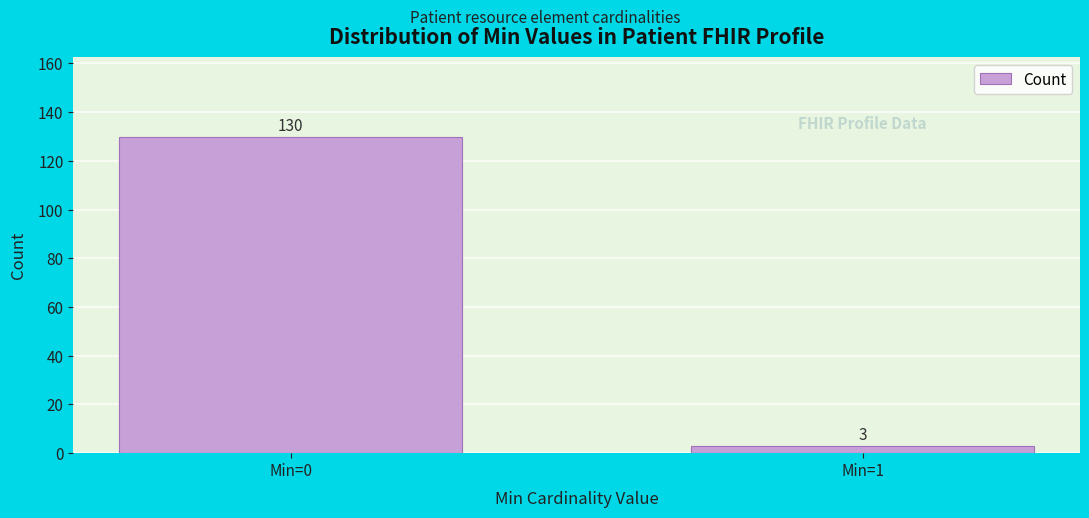

Reading left to right, transcribe all the data shown in this chart.

Min=0=130	Min=1=3